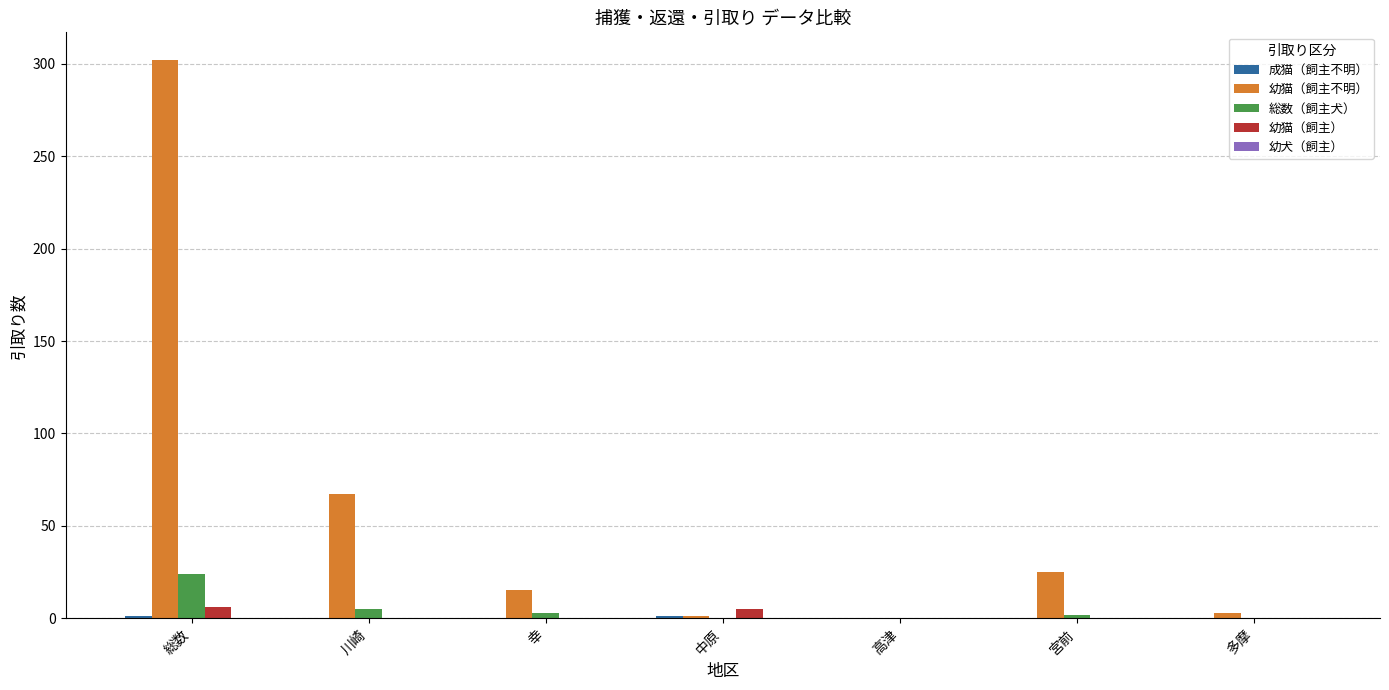

Between 川崎 and 高津, which series saw the biggest shift?

幼猫（飼主不明）